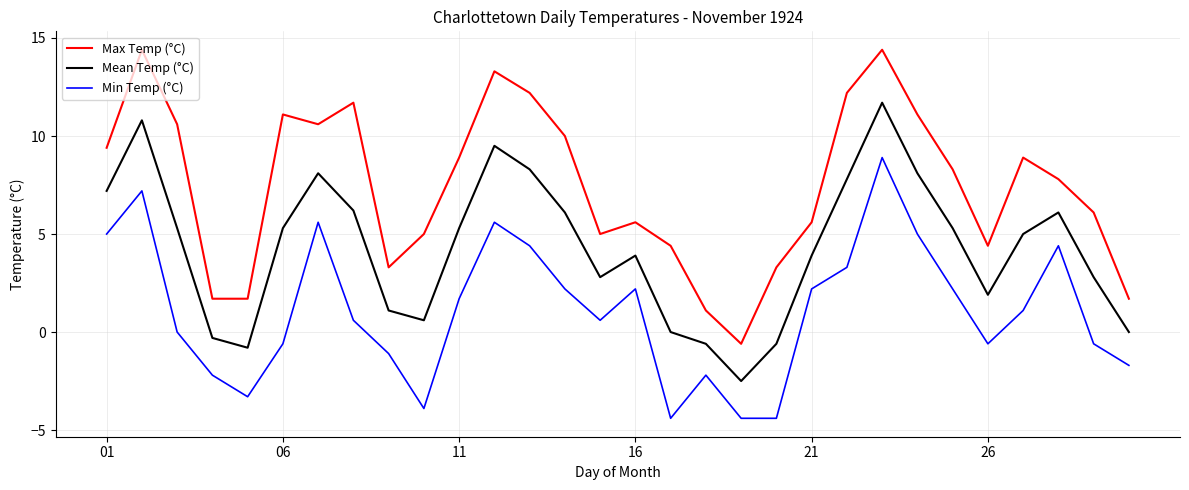

What is the minimum value for Min Temp (°C)?

-4.4